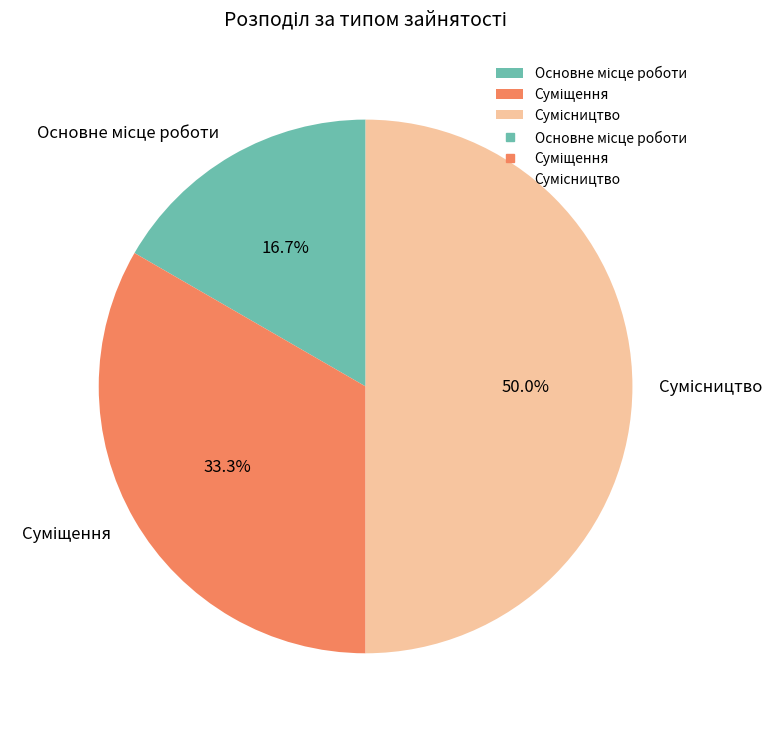

To the nearest percent, what percentage of the pie is Сумісництво?

50%